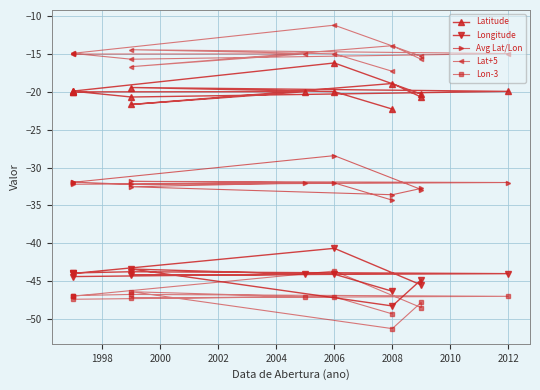

What is the minimum value shown in the chart?

-51.3